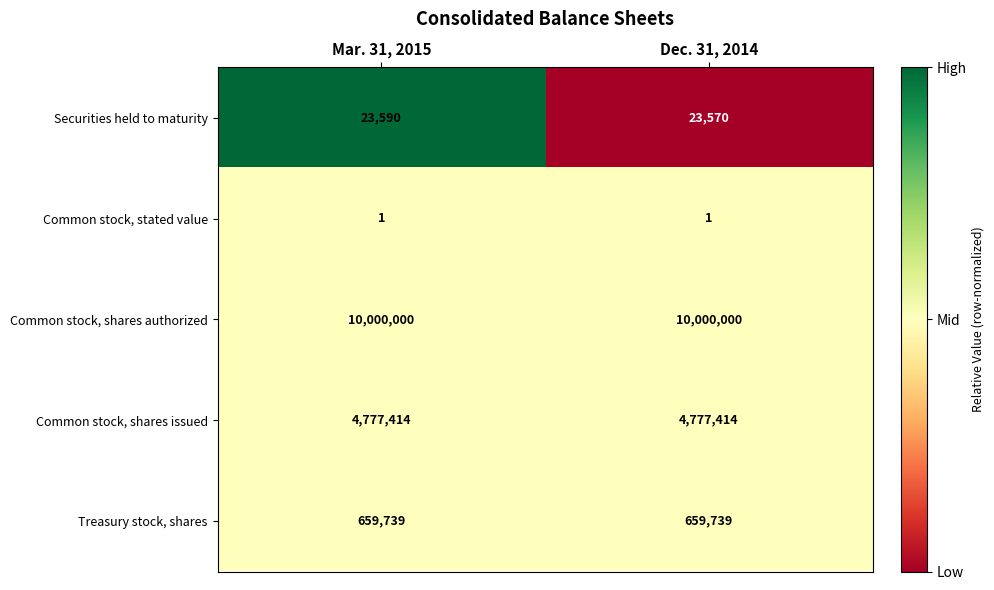

At which category is the sum across all series the highest?

Mar. 31, 2015